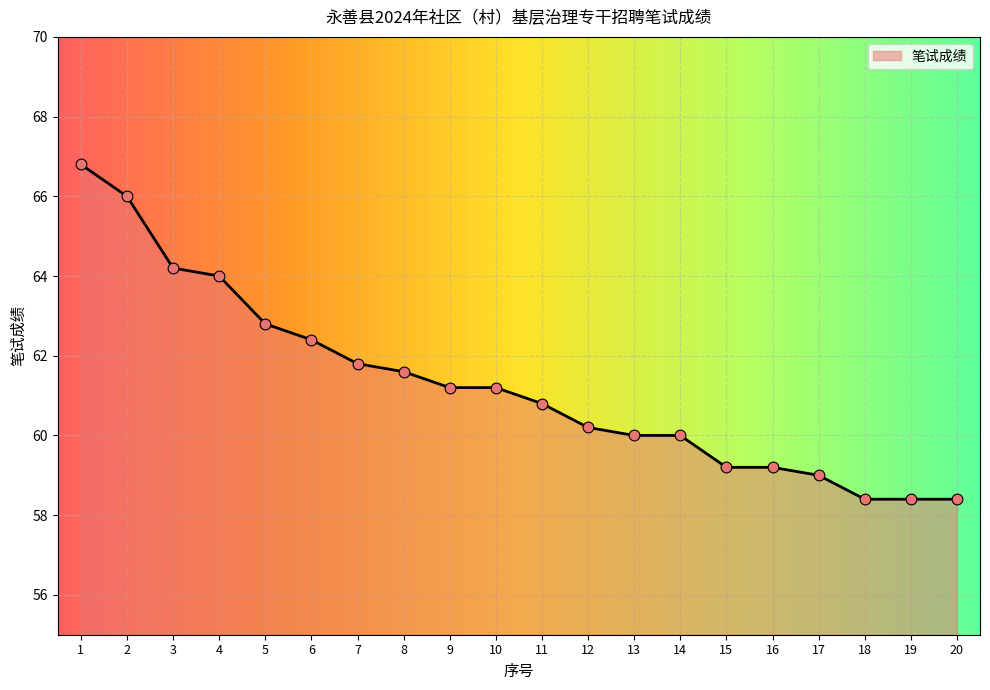

Approximately how many times larger is the value at 1 compared to 3?

1.0